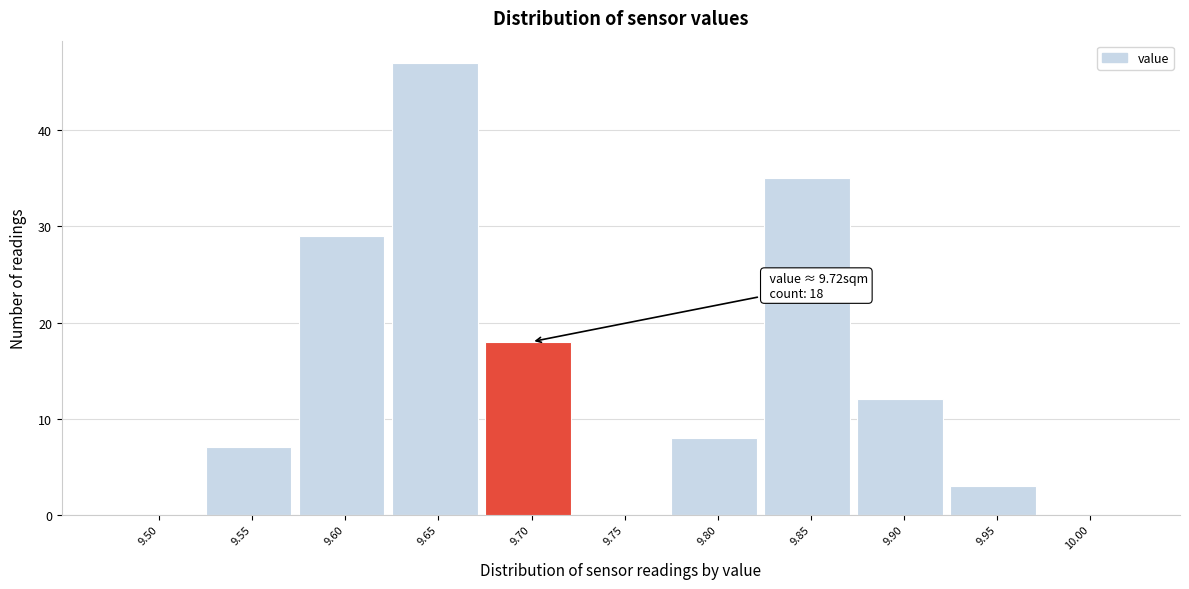

Reading left to right, what are all the values shown in this chart?

9.50=0	9.55=7	9.60=29	9.65=47	9.70=18	9.75=0	9.80=8	9.85=35	9.90=12	9.95=3	10.00=0